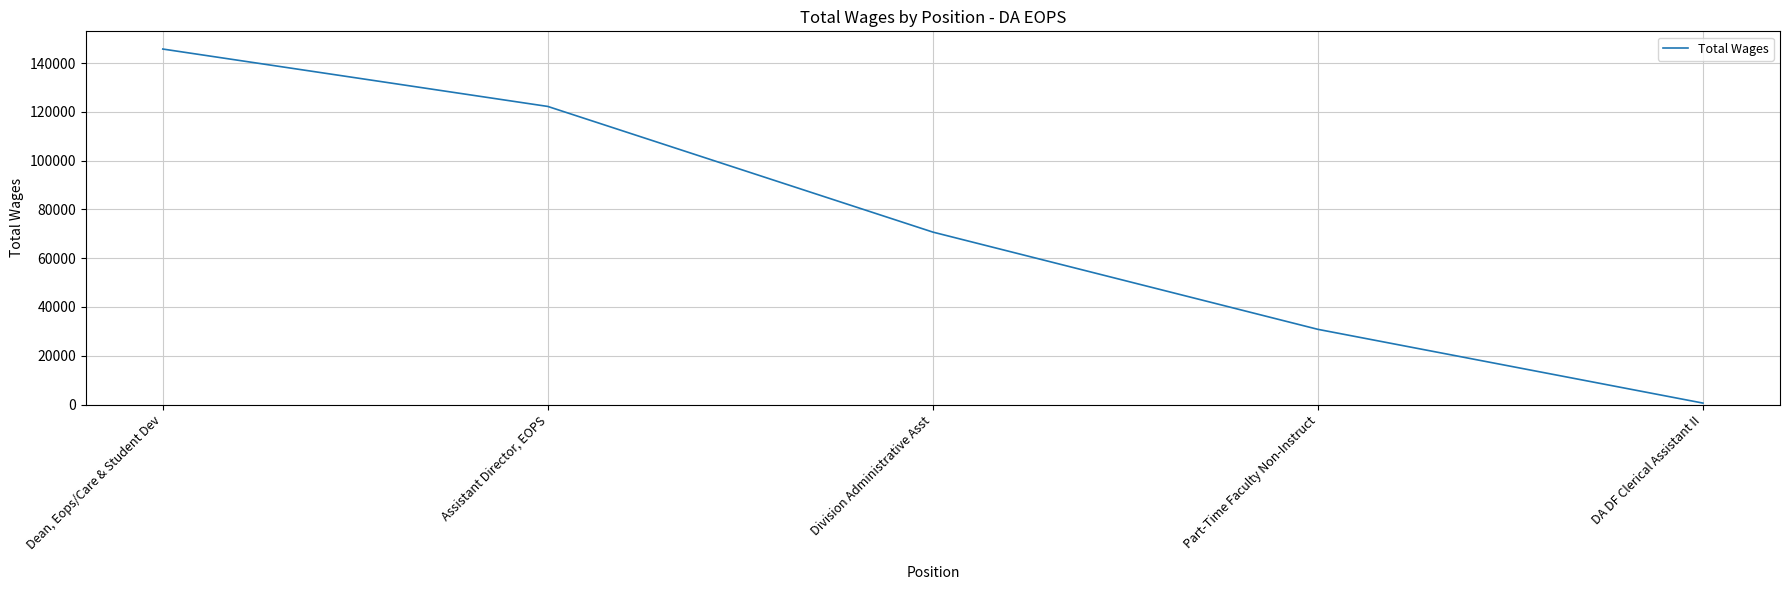

At which category does the chart reach its peak across all series?

Dean, Eops/Care & Student Dev